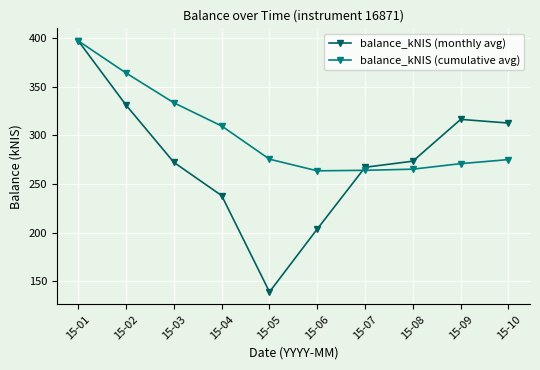

Is the value of balance_kNIS (monthly avg) at 15-09 greater than the value of balance_kNIS (cumulative avg) at 15-01?

No